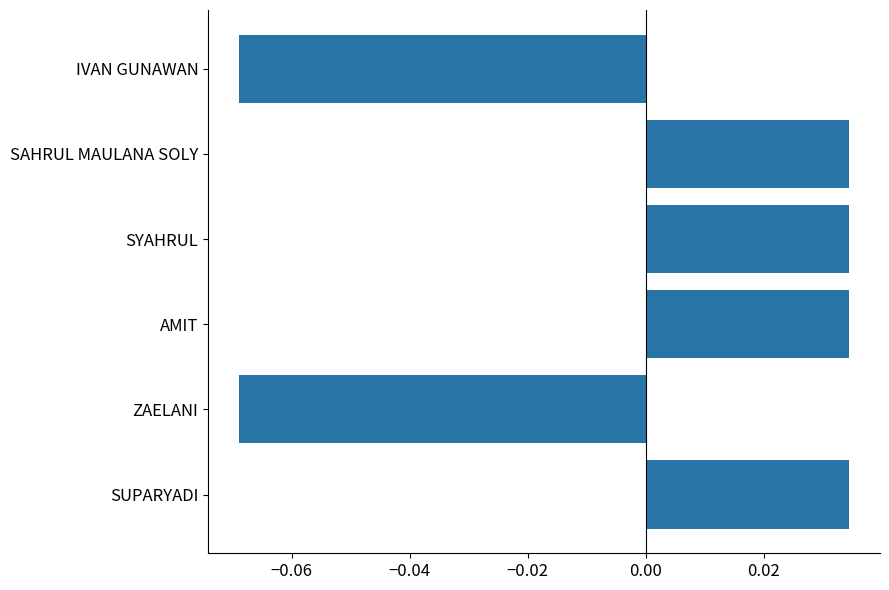

How many data points are less than 0?

2